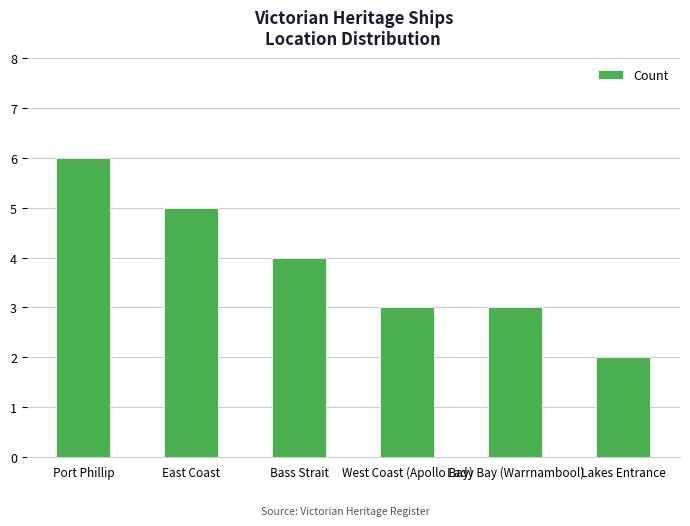

What is the label of the 3rd bar from the left?

Bass Strait